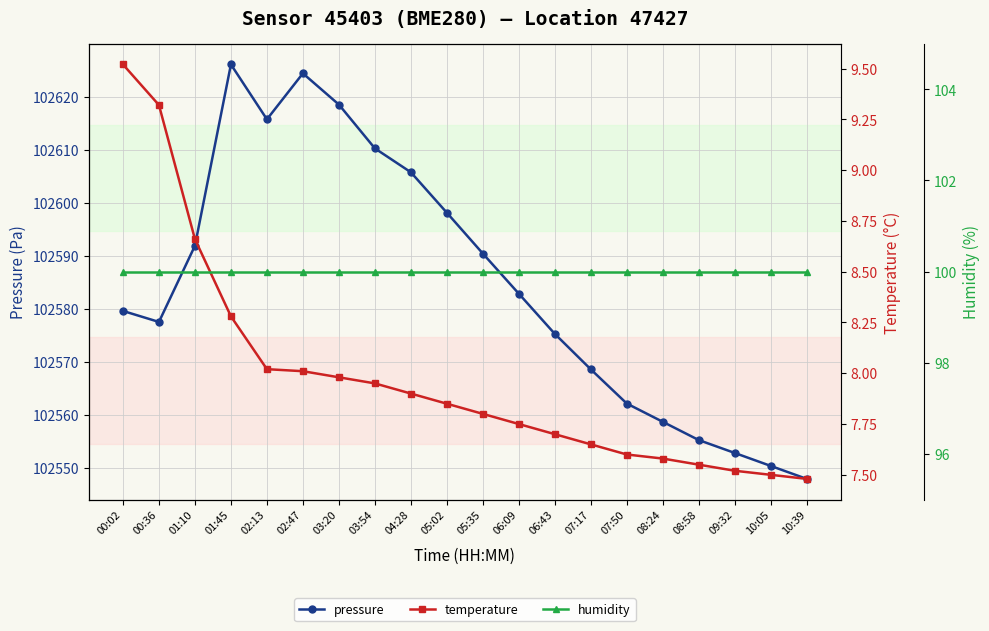

What is the average value of the temperature series?

8.0